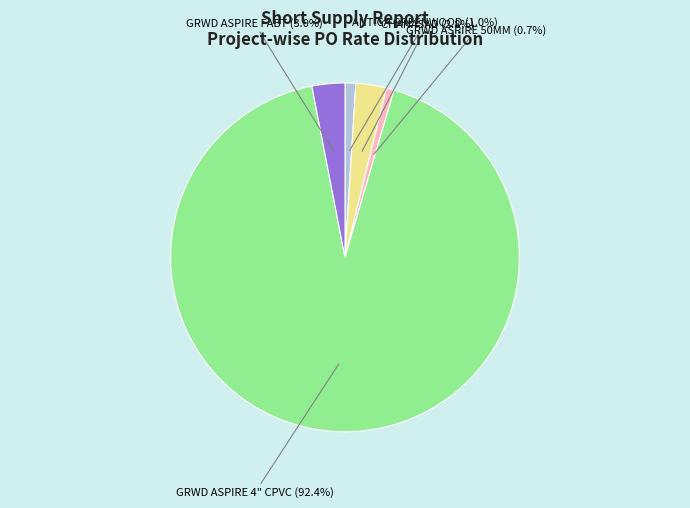

To the nearest percent, what is the average slice percentage?

20%